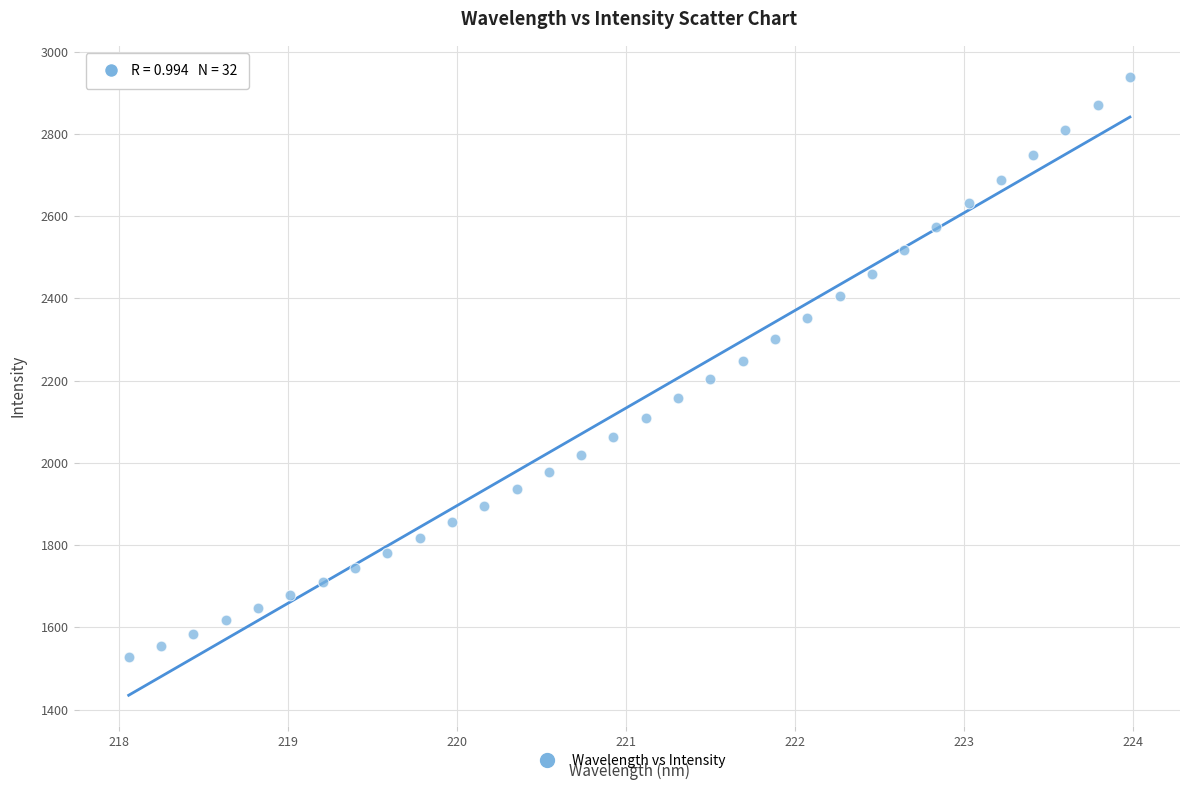

What is the range of X values (max minus min)?

5.9